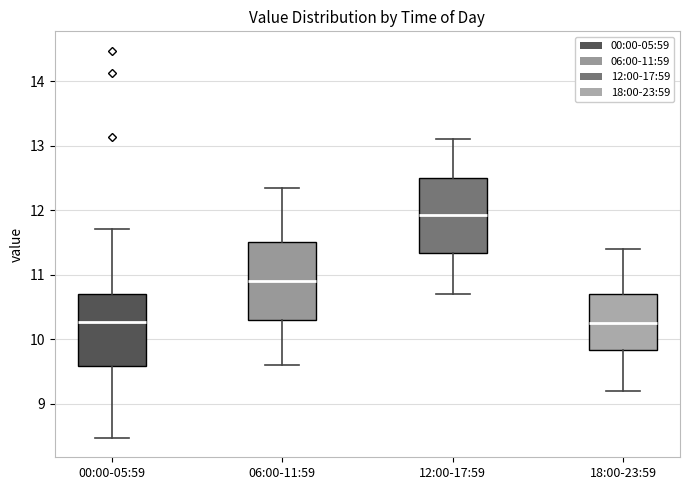

Which box's median line is the highest?

12:00-17:59